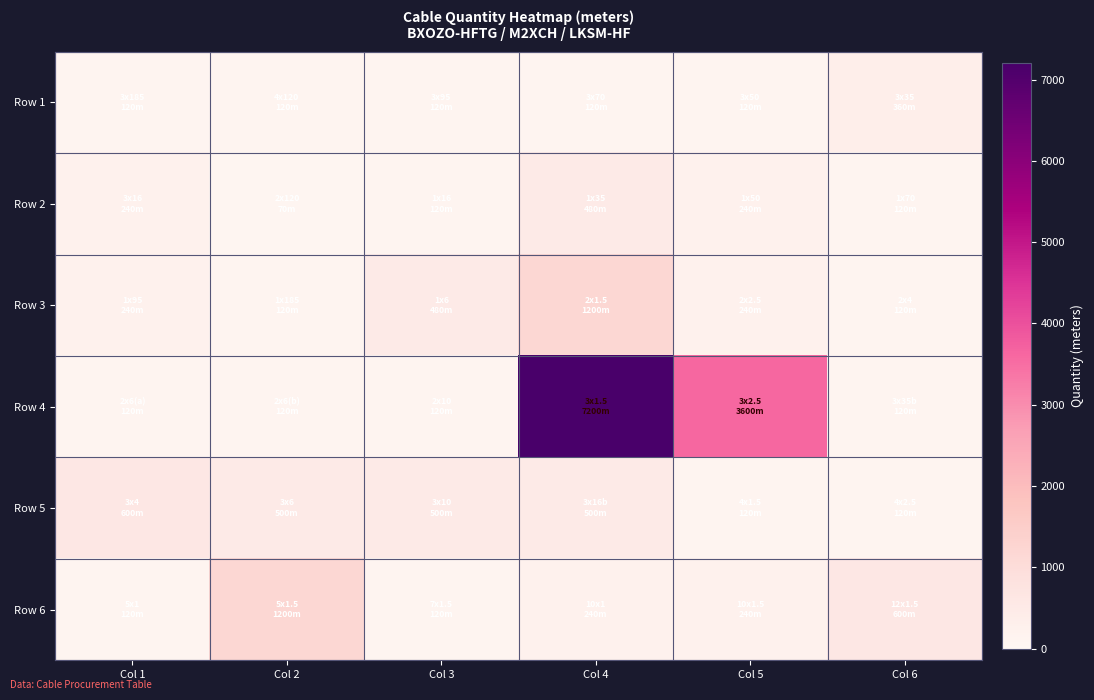

At which category does the chart reach its peak across all series?

Col 4